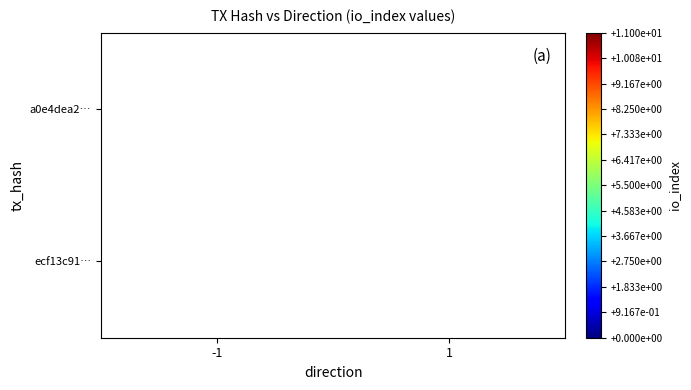

How many distinct data groups are displayed?

2